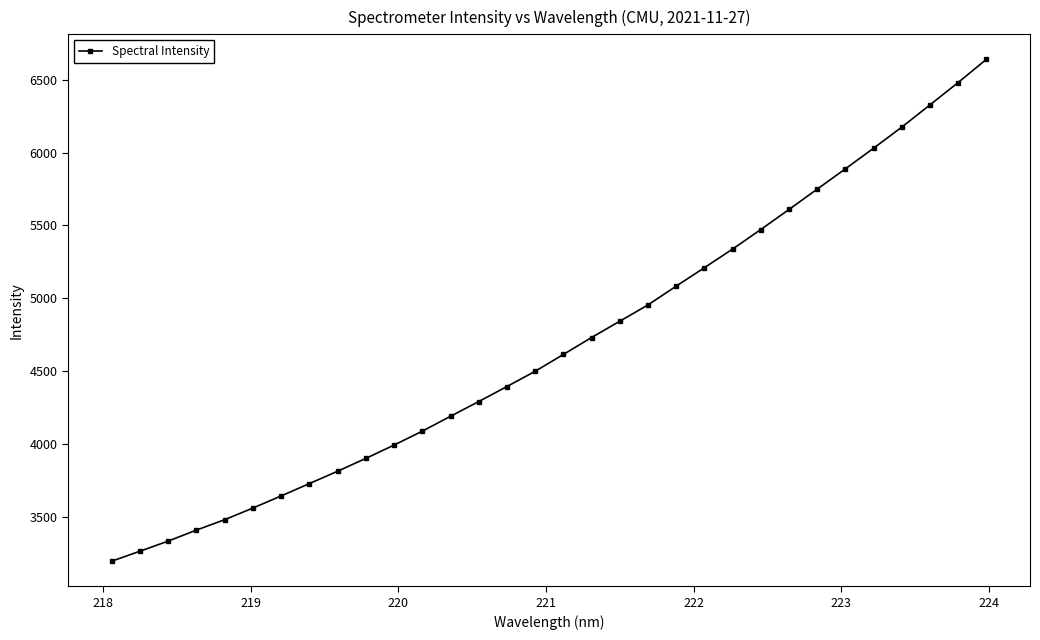

What is the difference between the maximum and minimum values?

3446.0